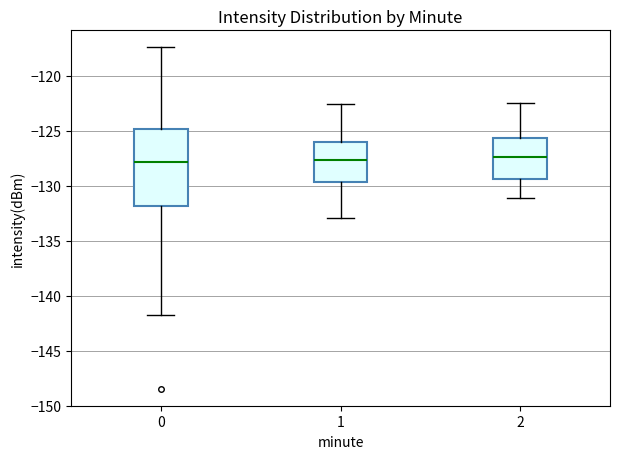

Reading left to right, read every box against the y-axis: the position of its median line, the range the box covers, and the ends of its whiskers. The values are not printed on the chart, so give them approximately, as read against the axis.

0: median -128.0, box -132.0 to -125.0, whiskers -142.0 to -117.5
1: median -127.5, box -129.5 to -126.0, whiskers -133.0 to -122.5
2: median -127.5, box -129.5 to -125.5, whiskers -131.0 to -122.5